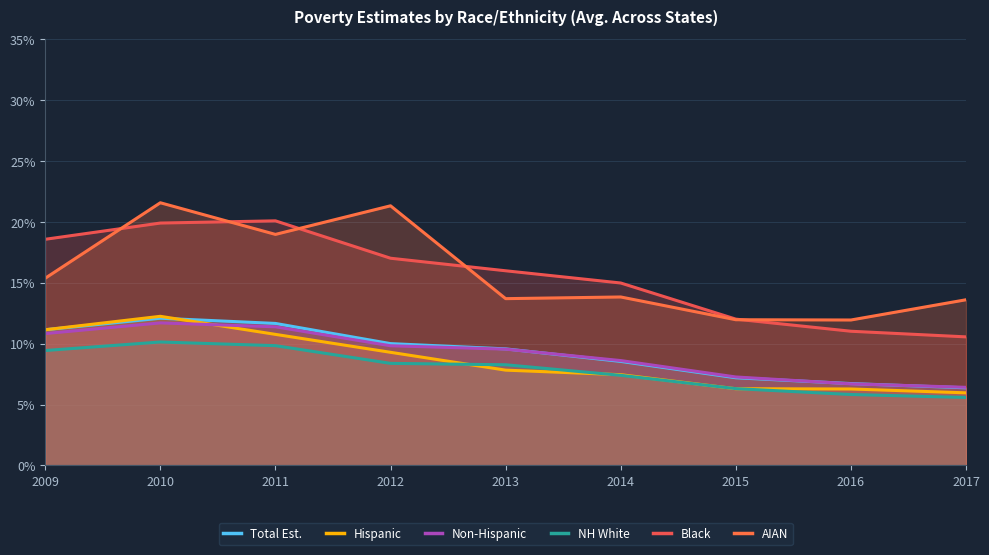

What are all the series names shown in the legend?

Total Est., Hispanic, Non-Hispanic, NH White, Black, AIAN